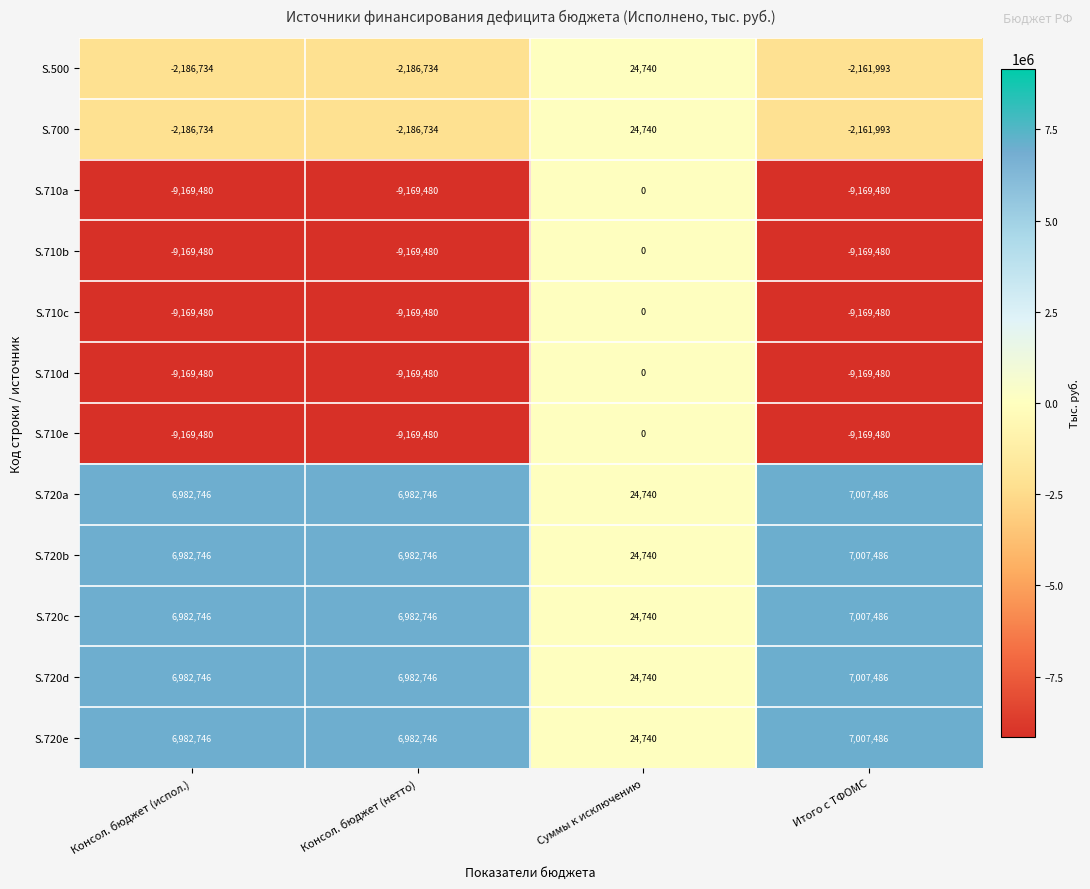

What is the difference between the maximum and minimum values in the S.720e series?

6982746